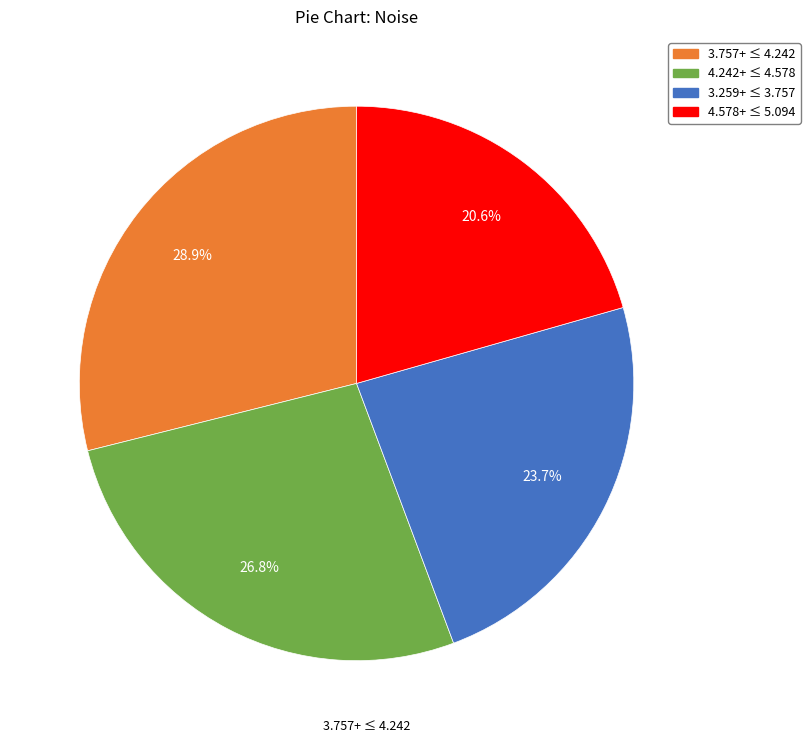

Does any single category account for the majority?

No